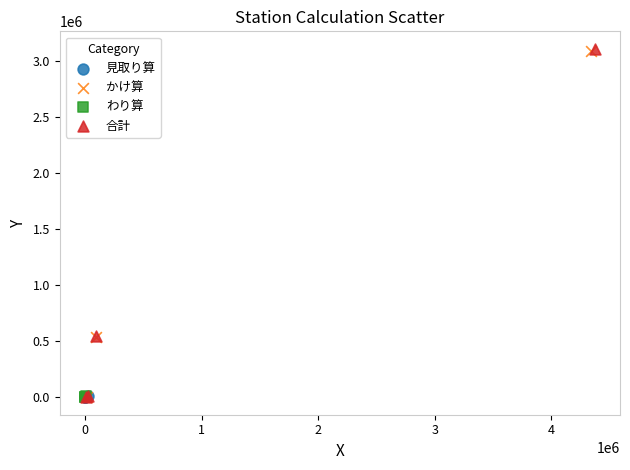

What are all the series names shown in the legend?

見取り算, かけ算, わり算, 合計